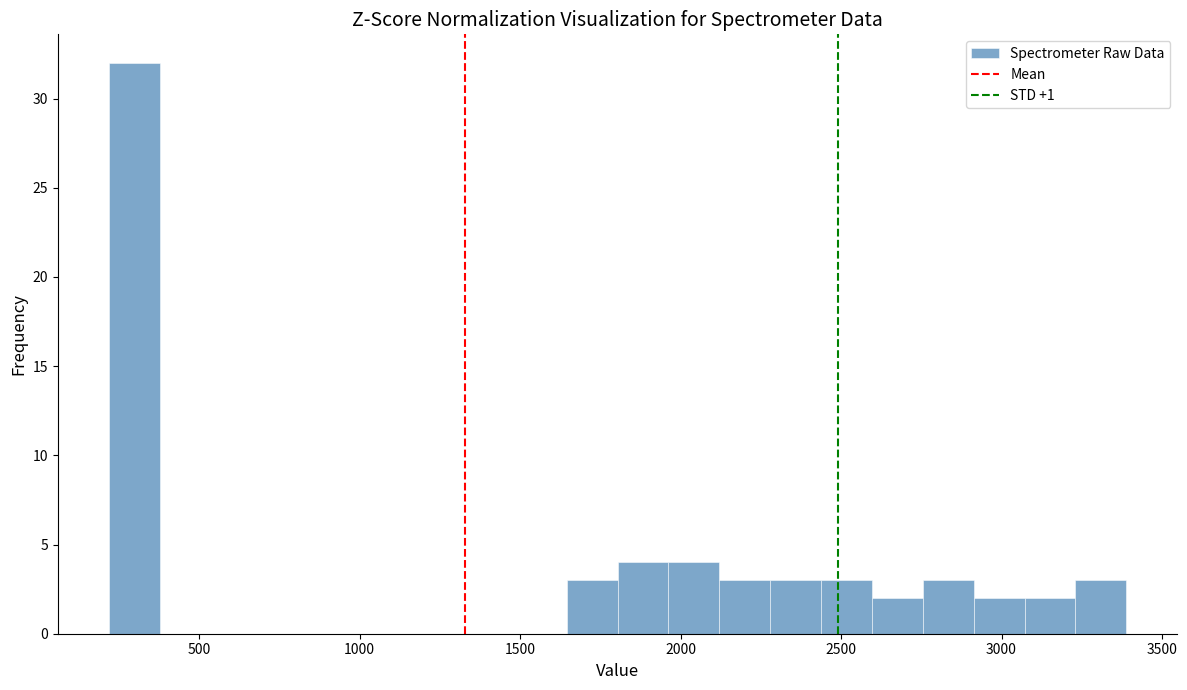

Read against the x-axis, roughly where is the centre of the tallest bar?

300